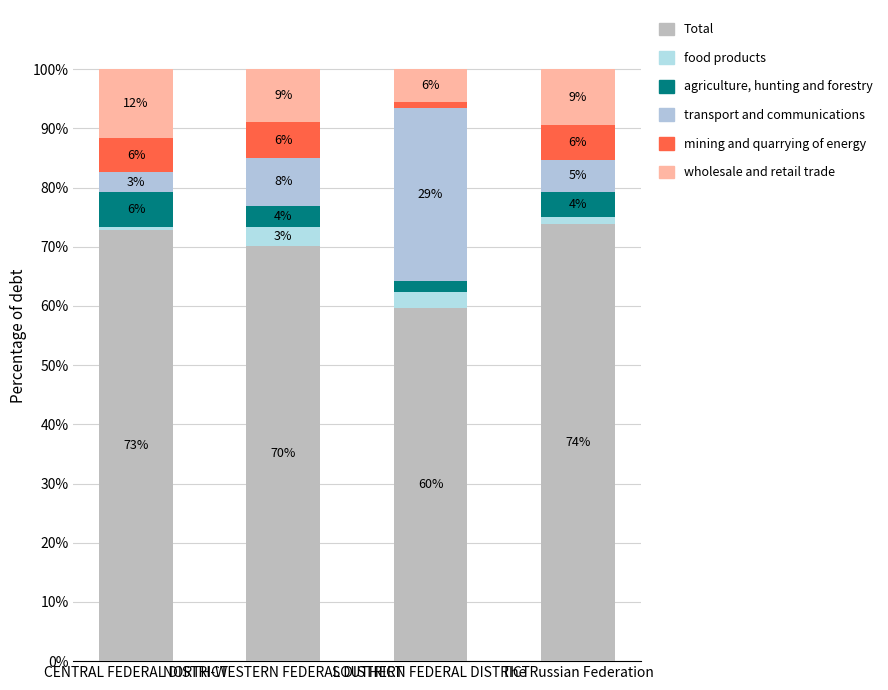

Are the bars grouped side by side (vs. stacked)?

No